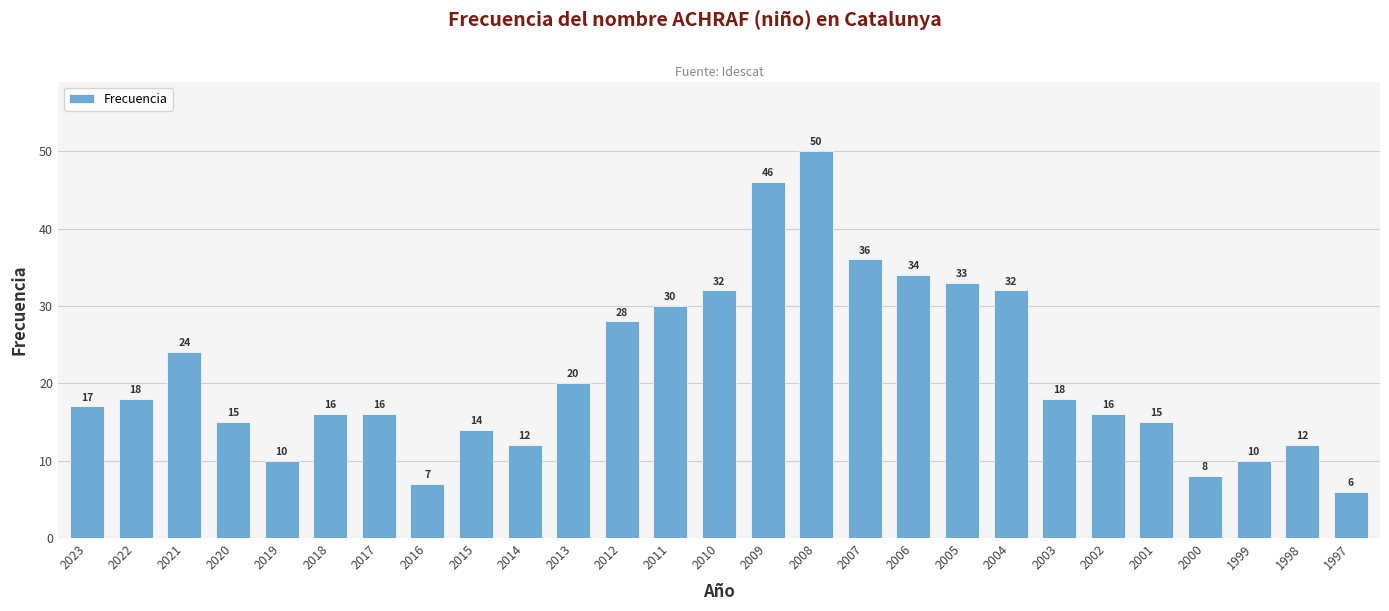

What is the sum of all values?

575